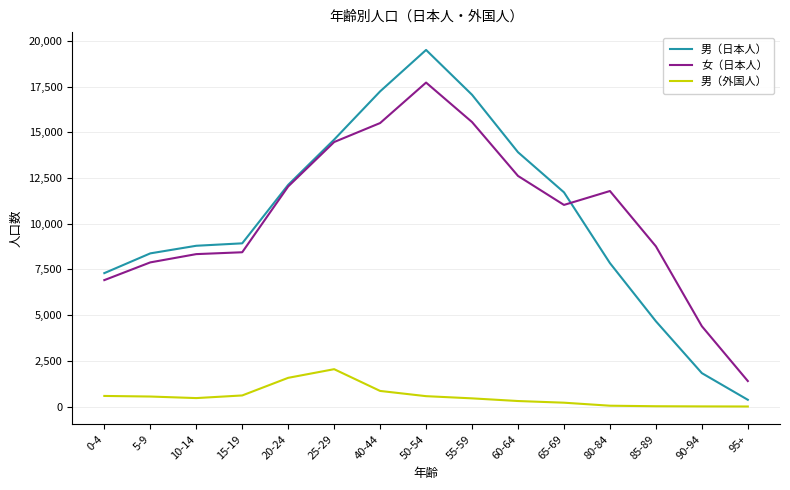

True or false: 女（日本人） and 男（外国人） cross at least once.

False